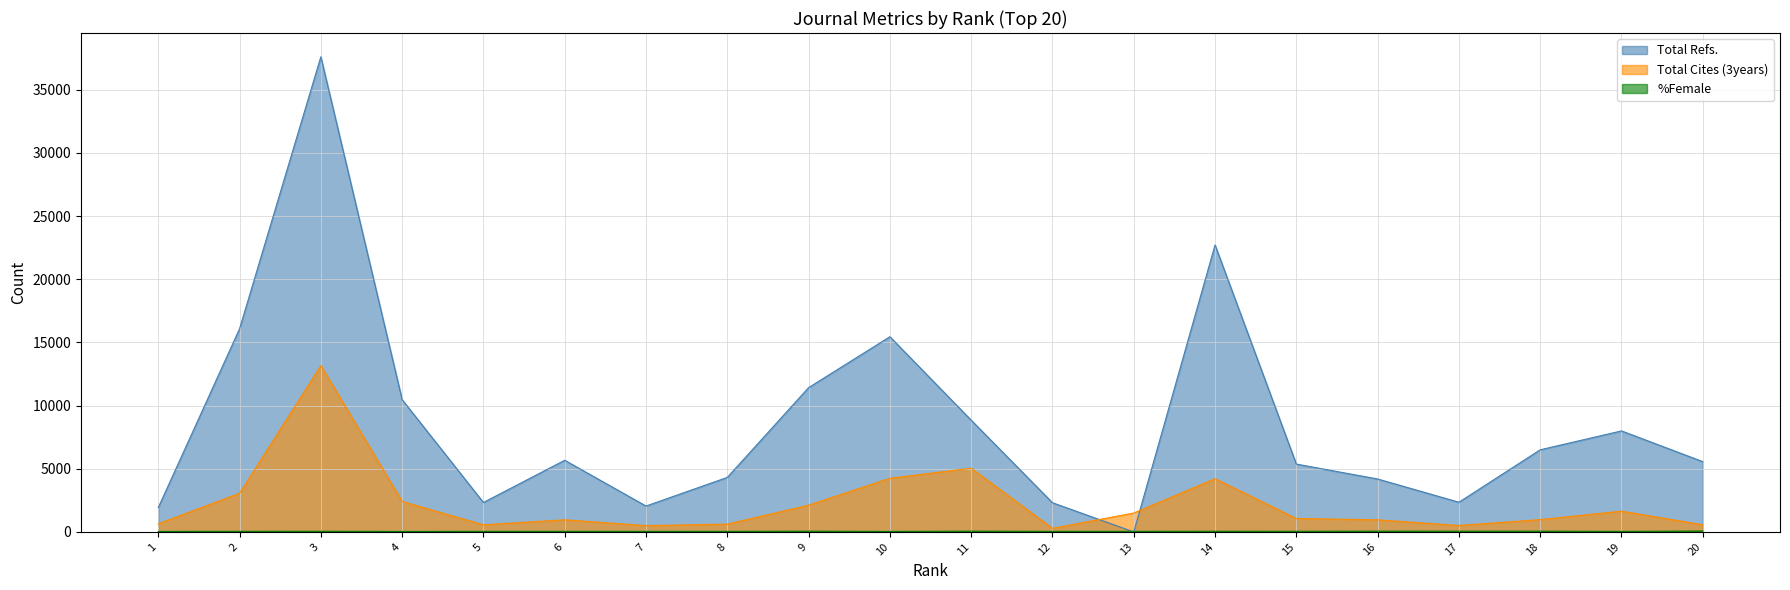

True or false: Total Cites (3years) and %Female intersect in this chart.

False